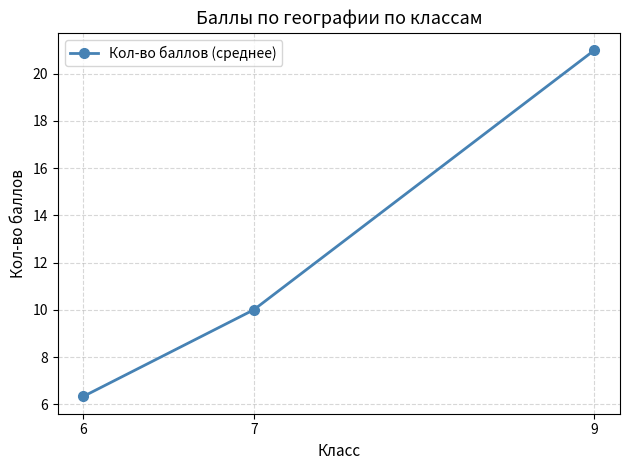

What is the smallest value displayed?

6.3